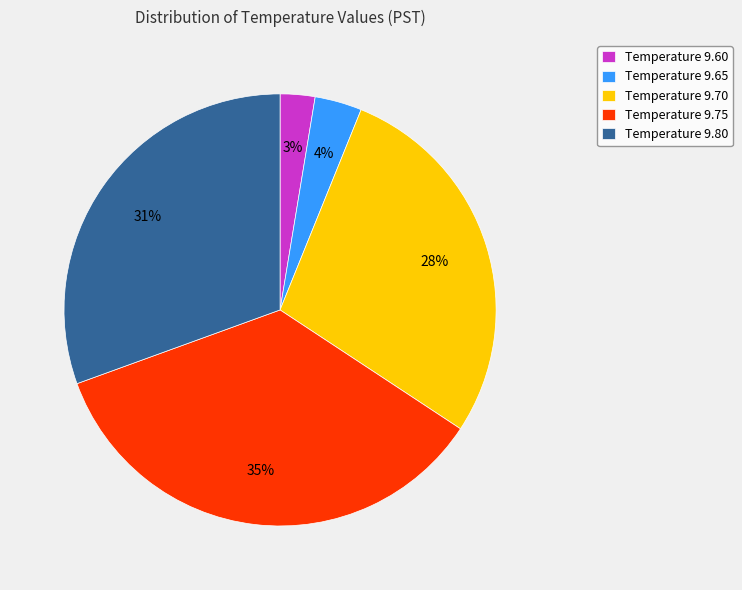

The Temperature 9.65 slice represents 4% of the pie. True or false?

True